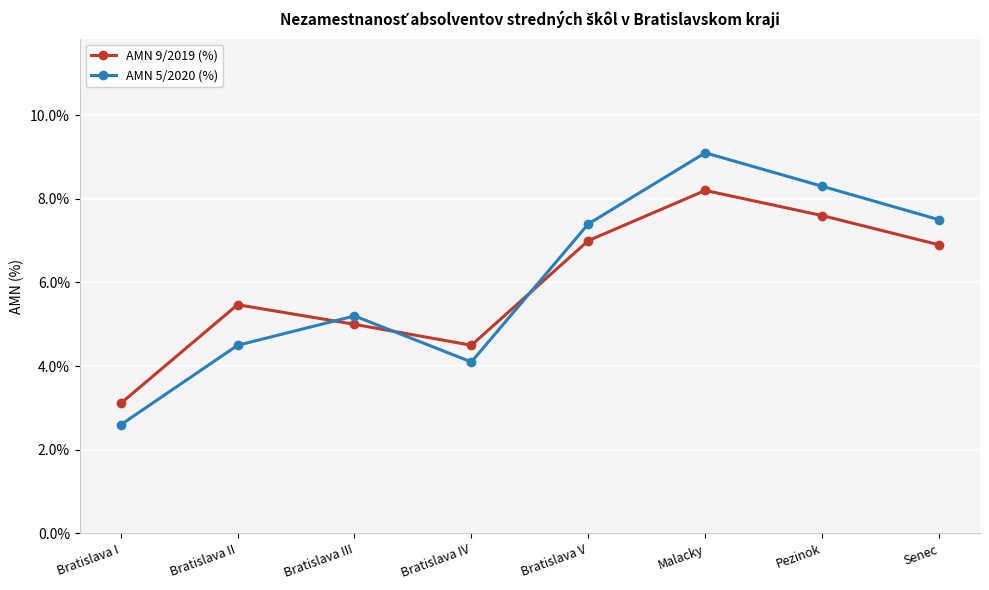

How many interior local peaks does the AMN 5/2020 (%) series have?

2